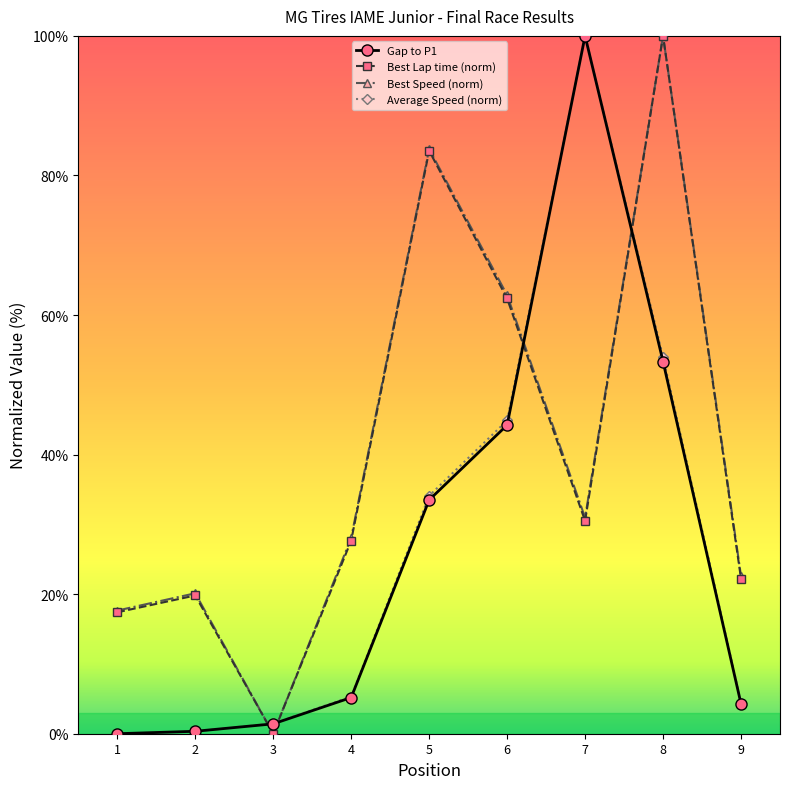

The Gap to P1 series shows 71.1 at 8. True or false?

False